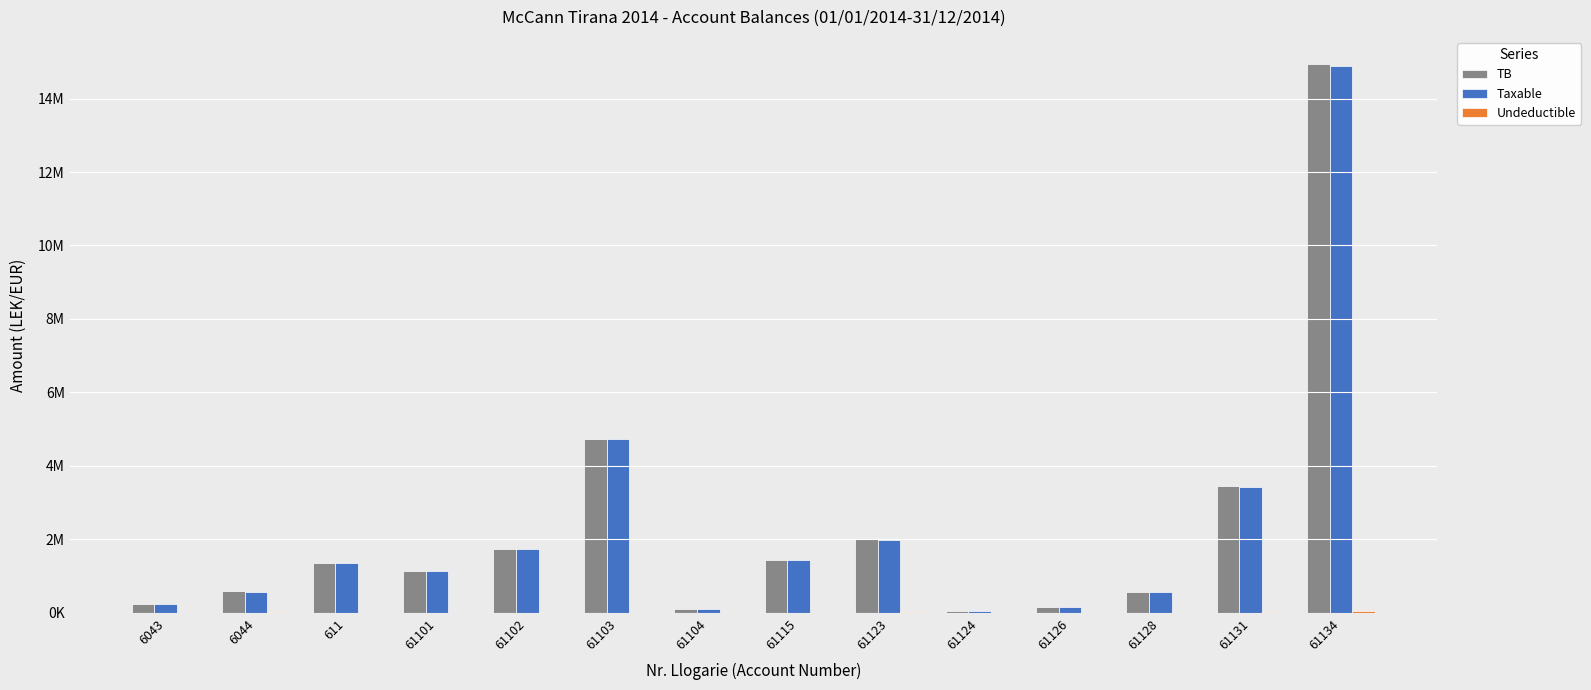

Are the bars grouped side by side (vs. stacked)?

Yes